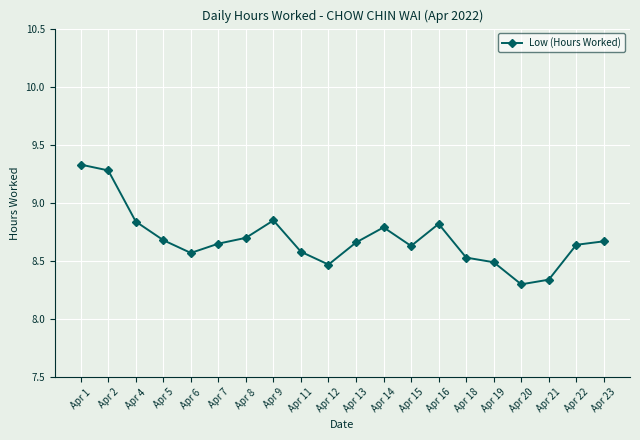

What is the maximum value shown in the chart?

9.3